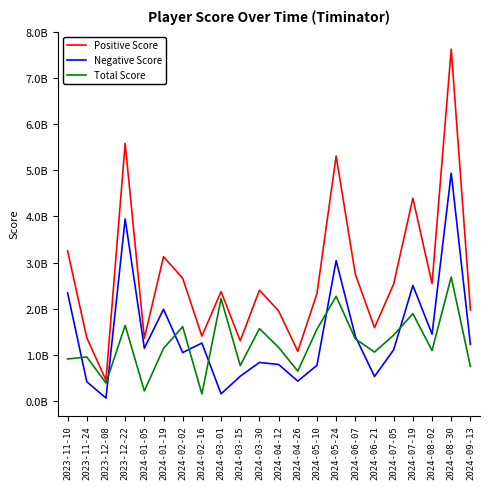

Which series has the largest total across all categories?

Positive Score